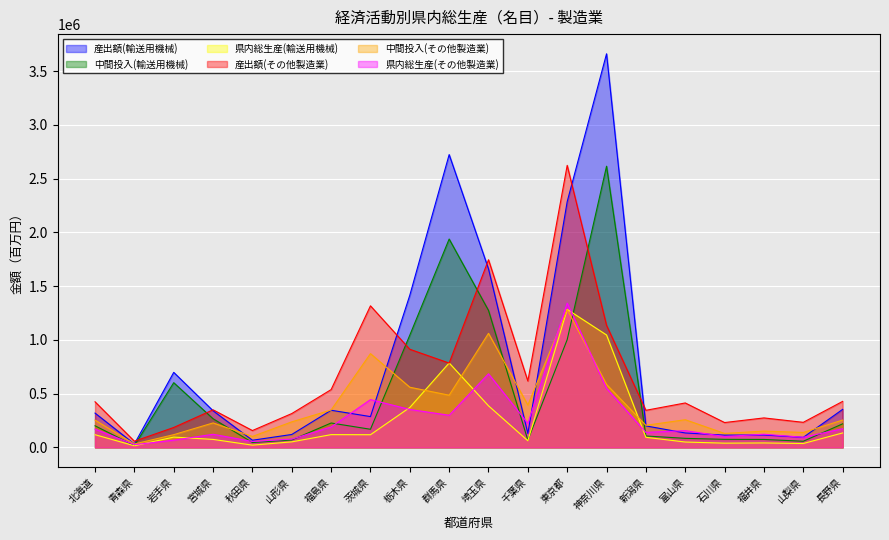

The 県内総生産(輸送用機械) series shows 164141 at 福島県. True or false?

False